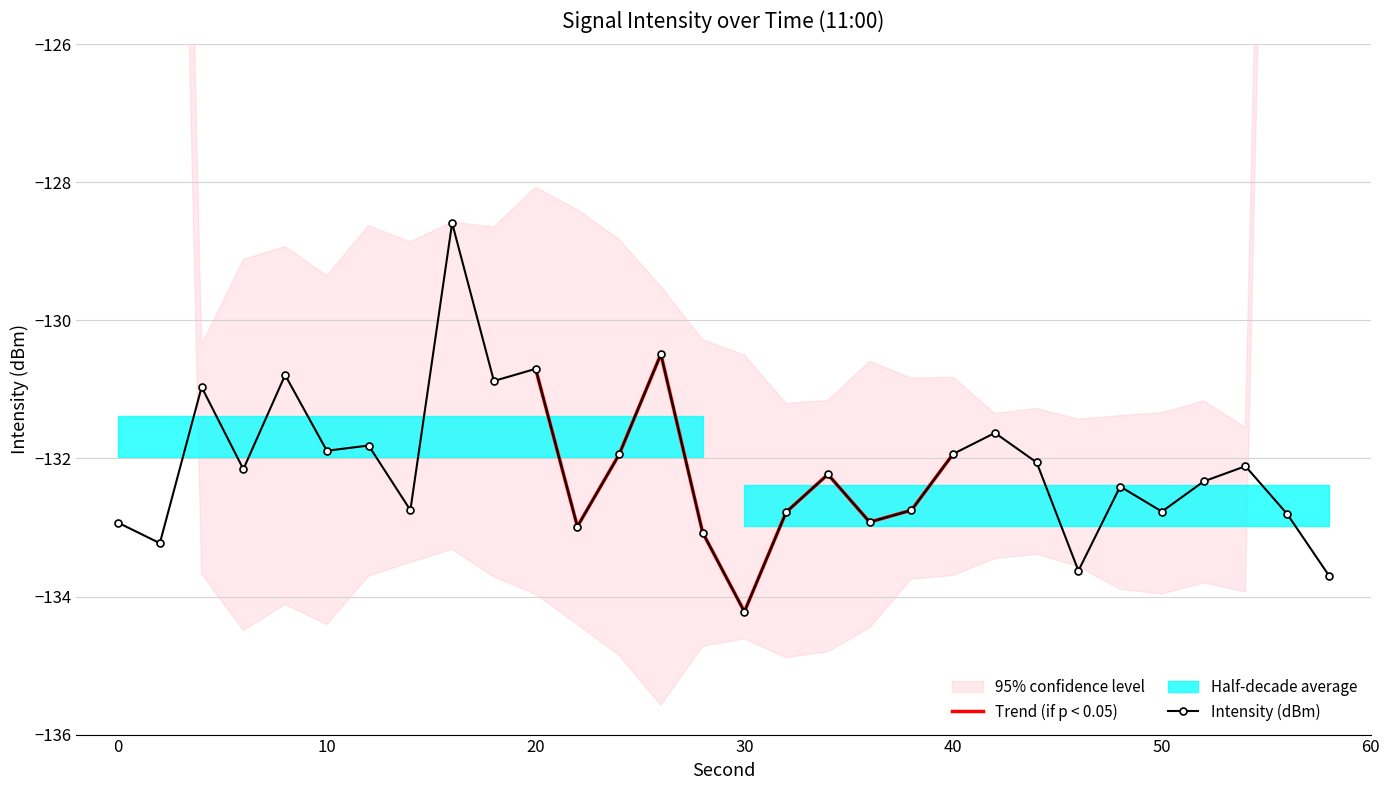

The value at 32 is -132.8. True or false?

True